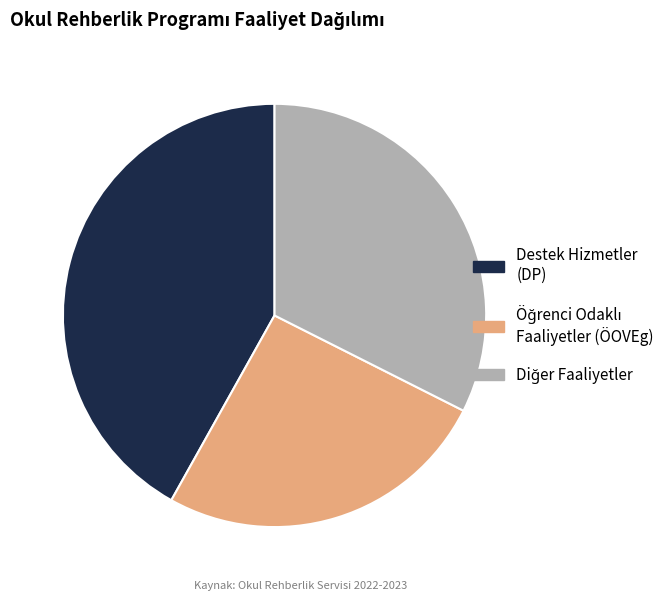

The Destek Hizmetler (DP) slice represents 33% of the pie. True or false?

False